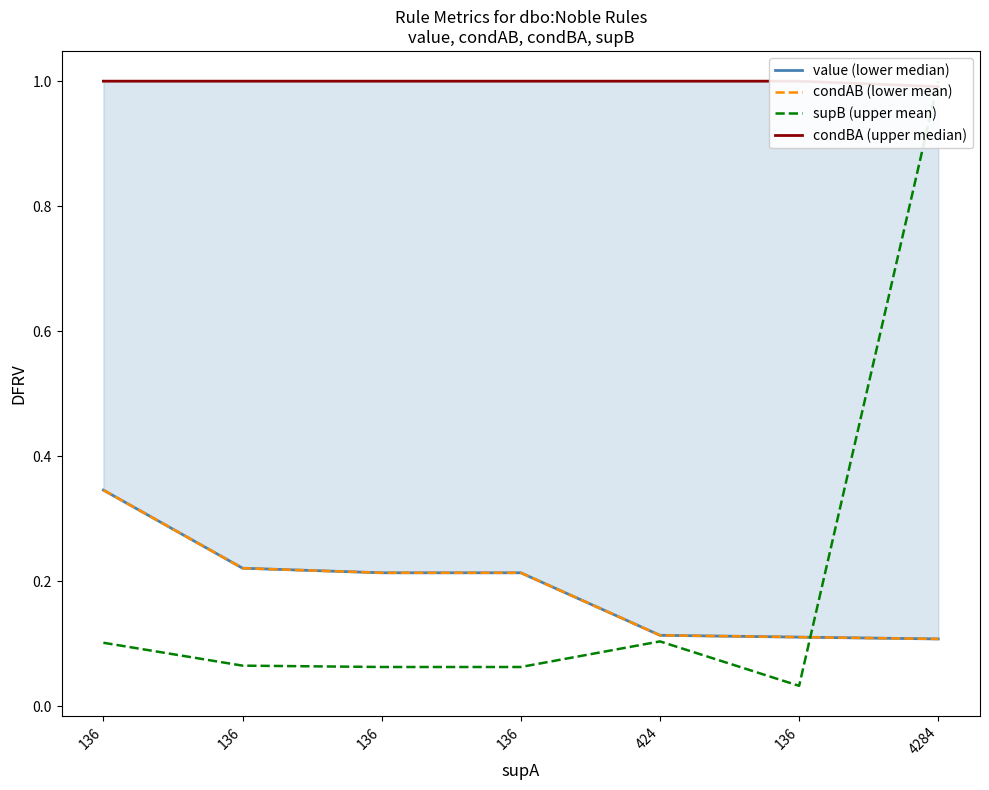

Is the value of condBA (upper median) at 136 greater than the value of value (lower median) at 136?

Yes